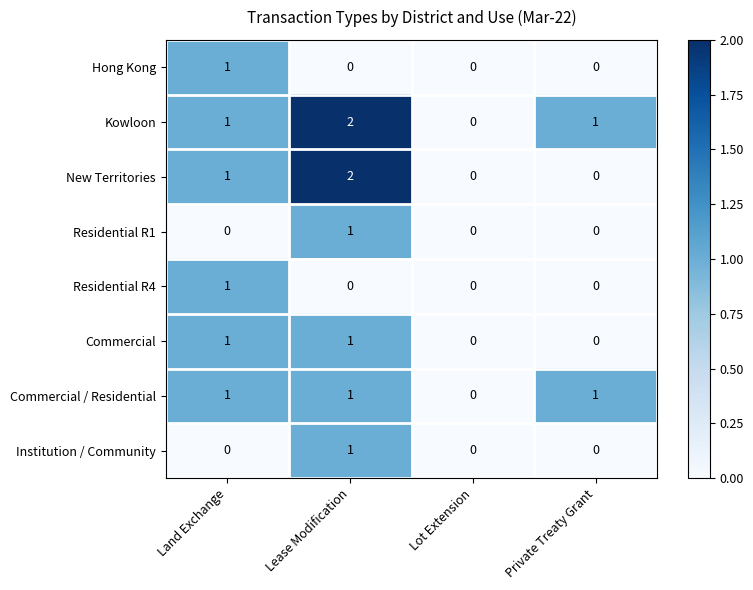

Which series changed the most between Lease Modification and Private Treaty Grant?

New Territories